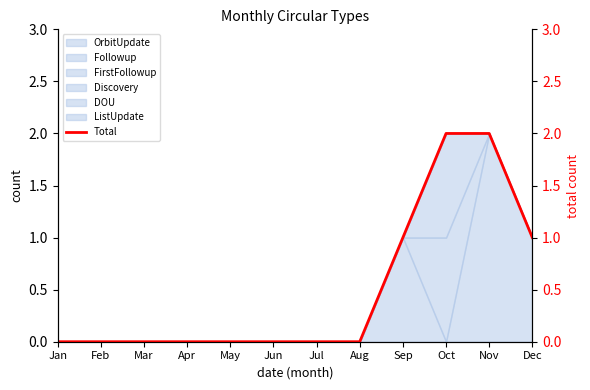

List the labels in order of value, largest first.

Oct, Nov, Sep, Dec, Jan, Feb, Mar, Apr, May, Jun, Jul, Aug